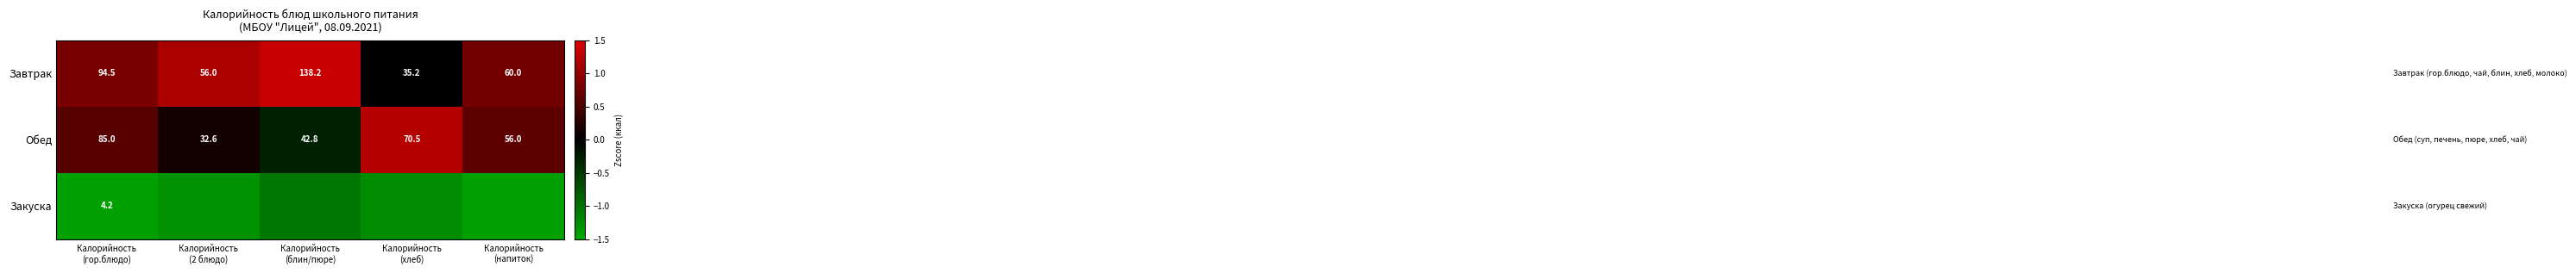

The Закуска series shows -1.0 at Калорийность (блин/пюре). True or false?

True